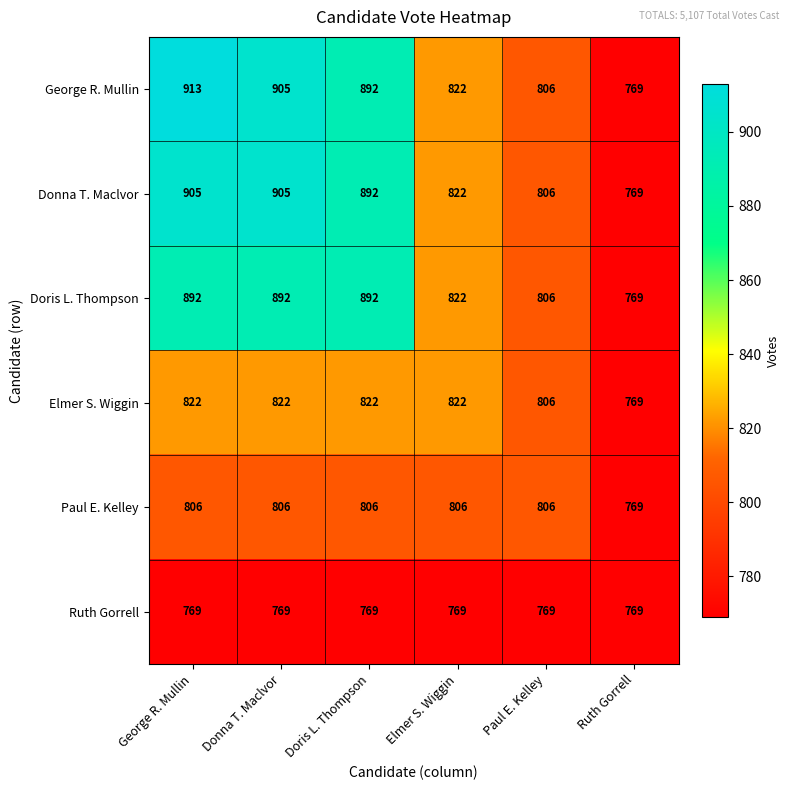

Rank the series by their maximum value, from highest to lowest.

George R. Mullin, Donna T. Maclvor, Doris L. Thompson, Elmer S. Wiggin, Paul E. Kelley, Ruth Gorrell